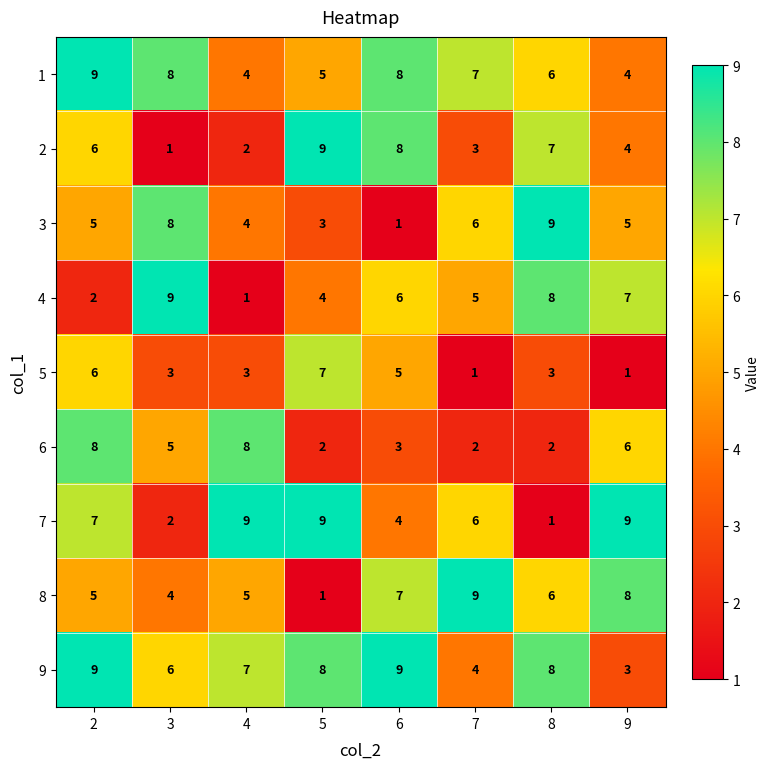

Is it true that 7 equals 13 at 4?

False